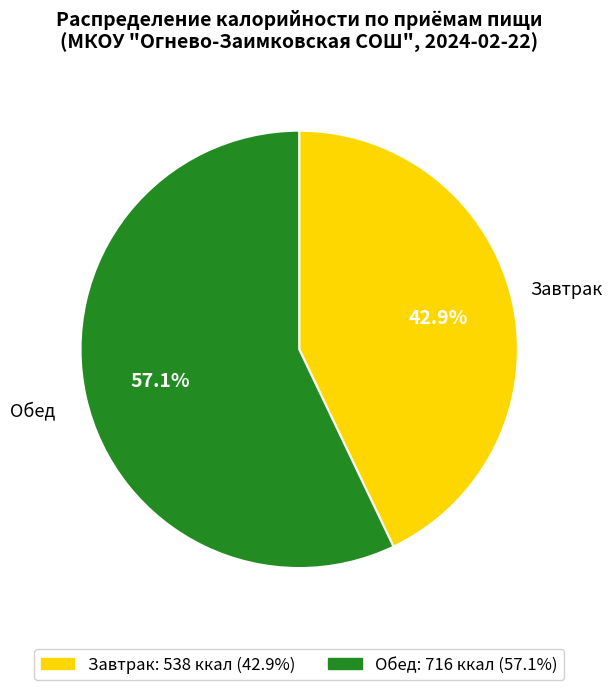

What is the largest slice in the pie chart?

Обед